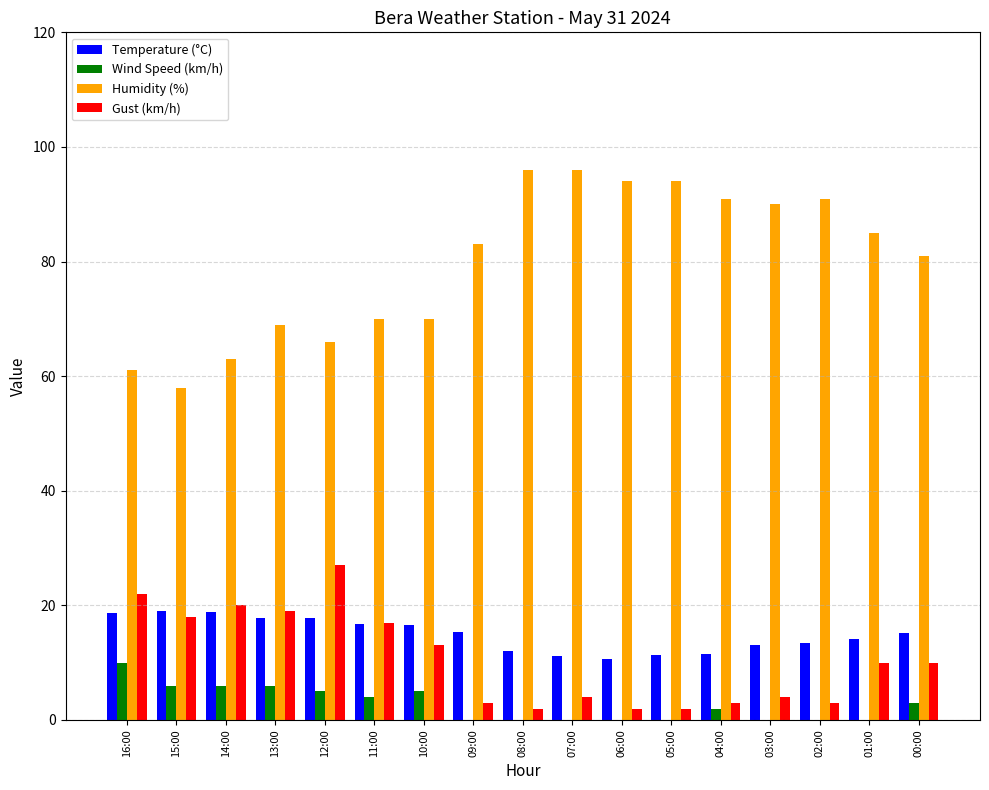

What is the highest value of the Wind Speed (km/h) series?

10.0